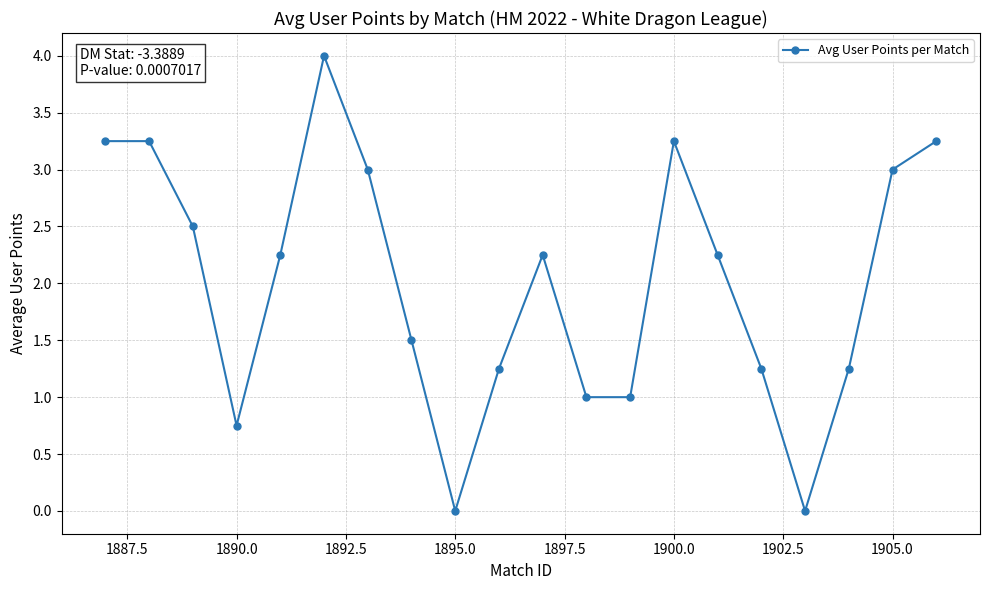

What is the difference between the maximum and minimum values?

4.0